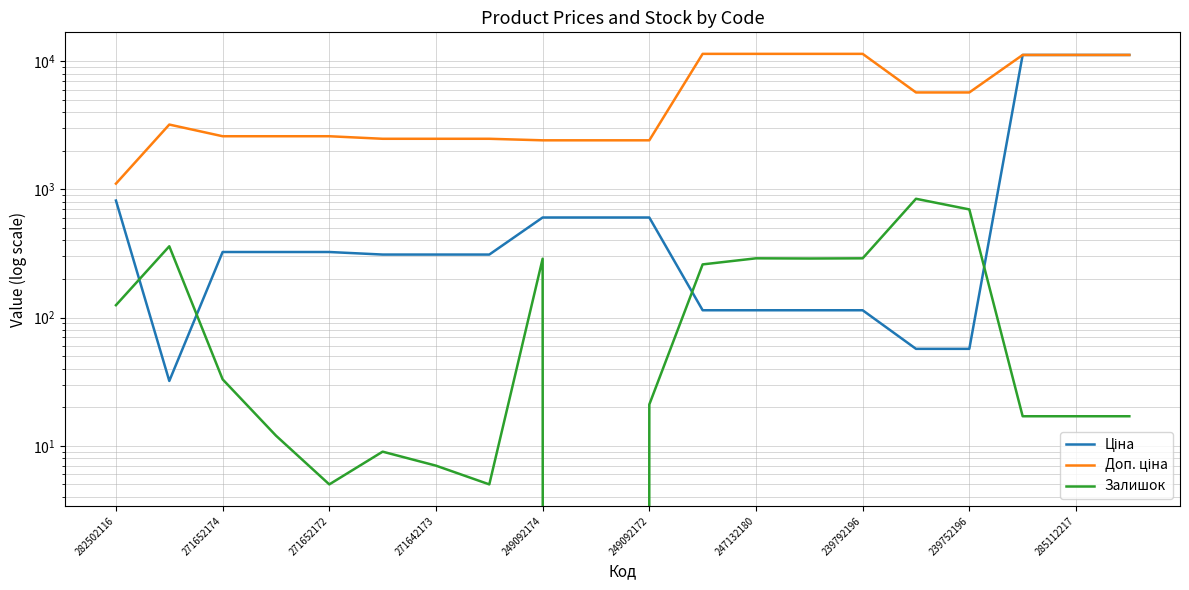

True or false: Доп. ціна and Ціна cross at least once.

False